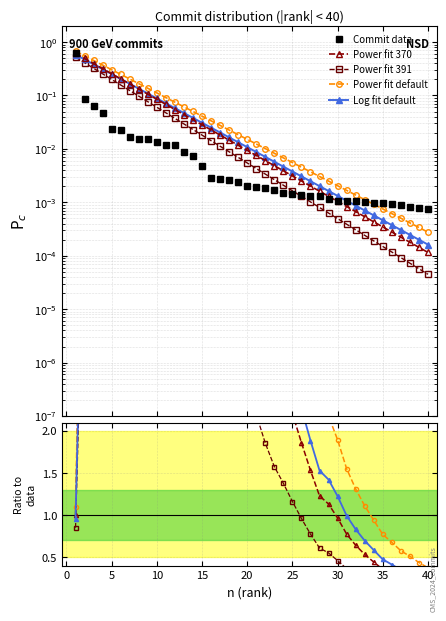

At which label is Power fit default closest to 6?

20